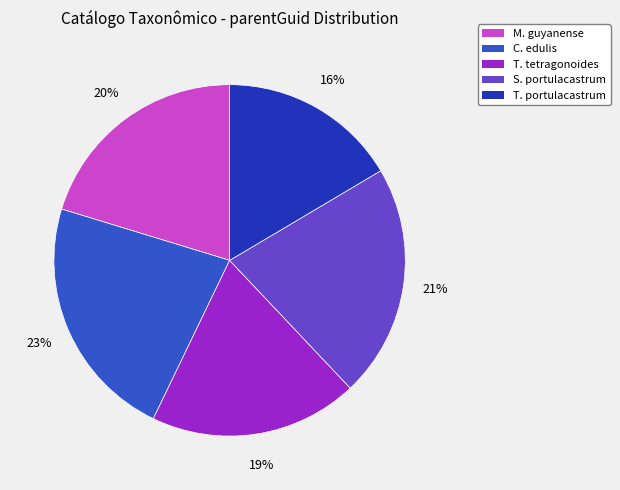

Does any single category account for the majority?

No